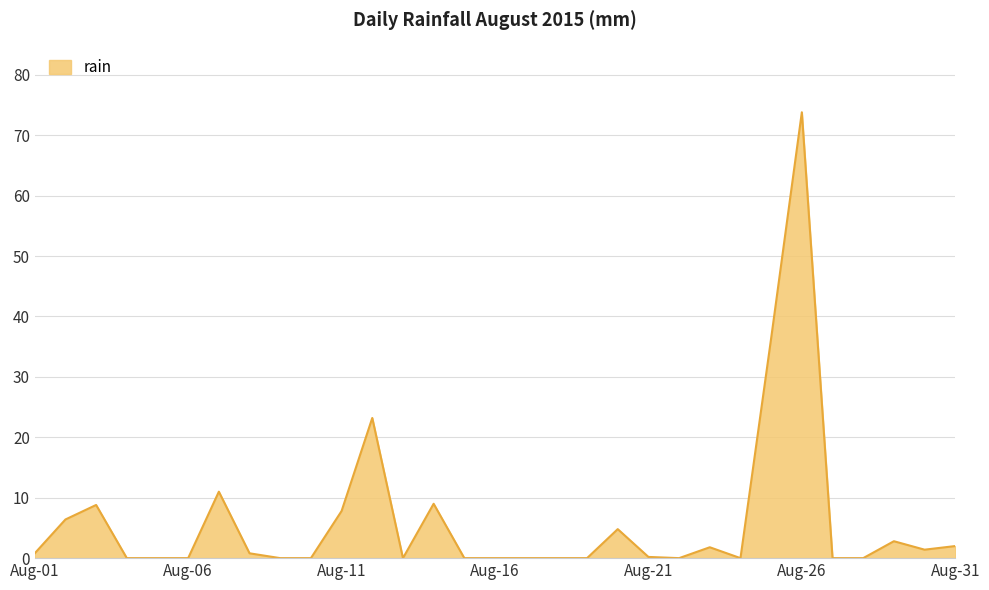

What is the difference between the maximum and minimum values?

73.8